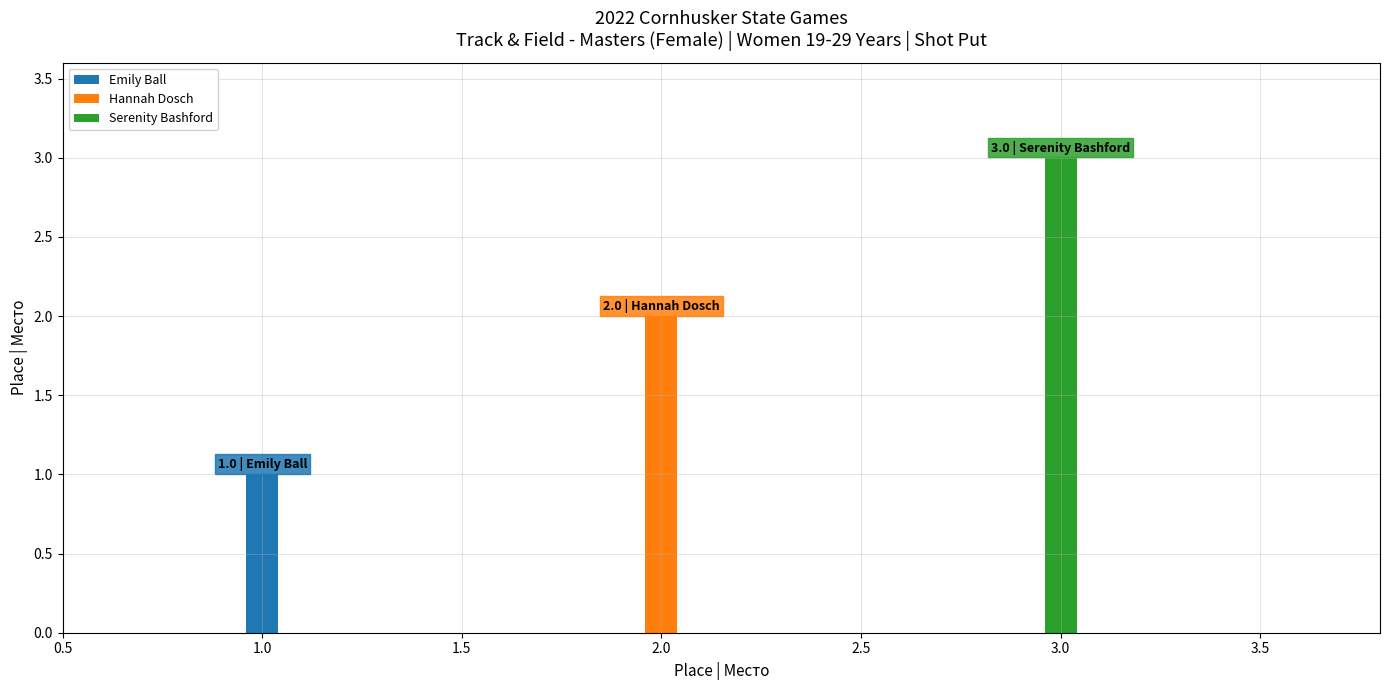

Where is the data nearest to the value 2?

Hannah Dosch